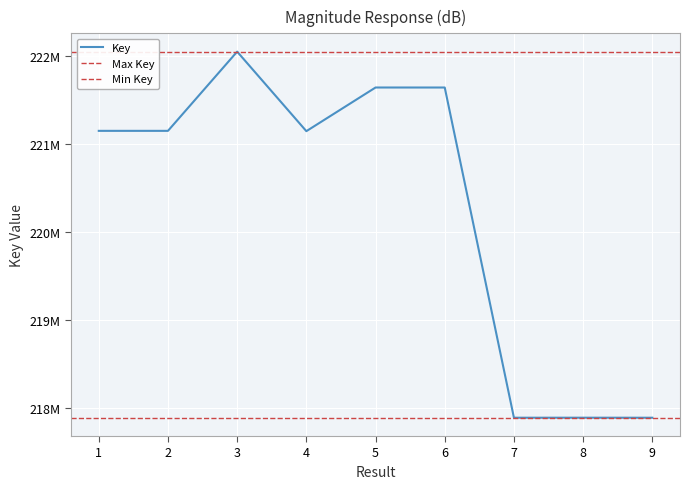

What is the difference between the maximum and minimum values?

4157633